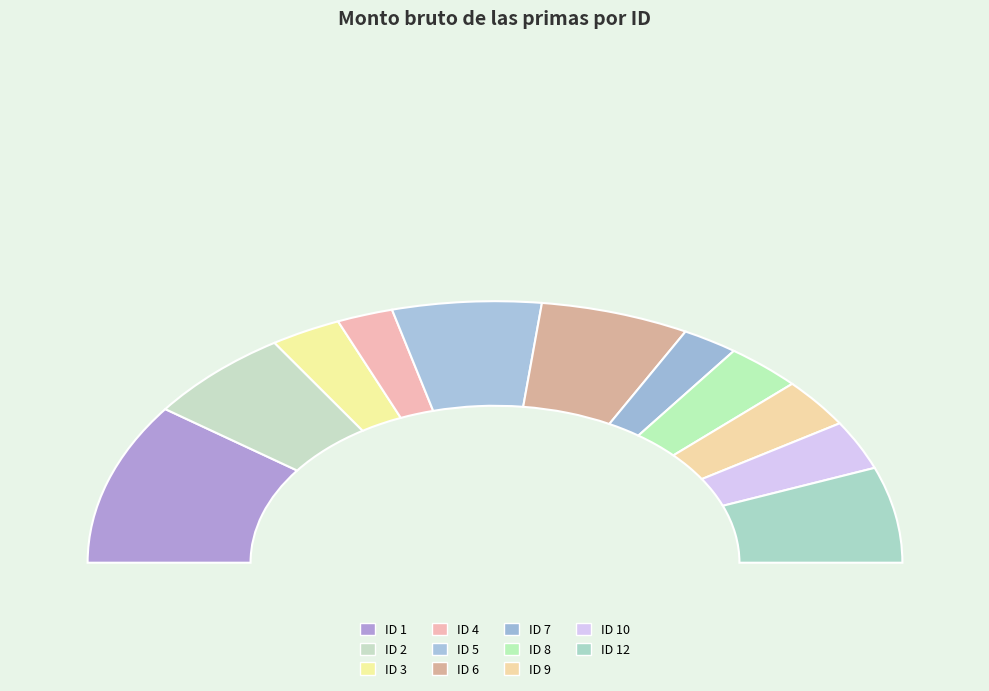

What is the total percentage of ID 1 and ID 3?

25.6%